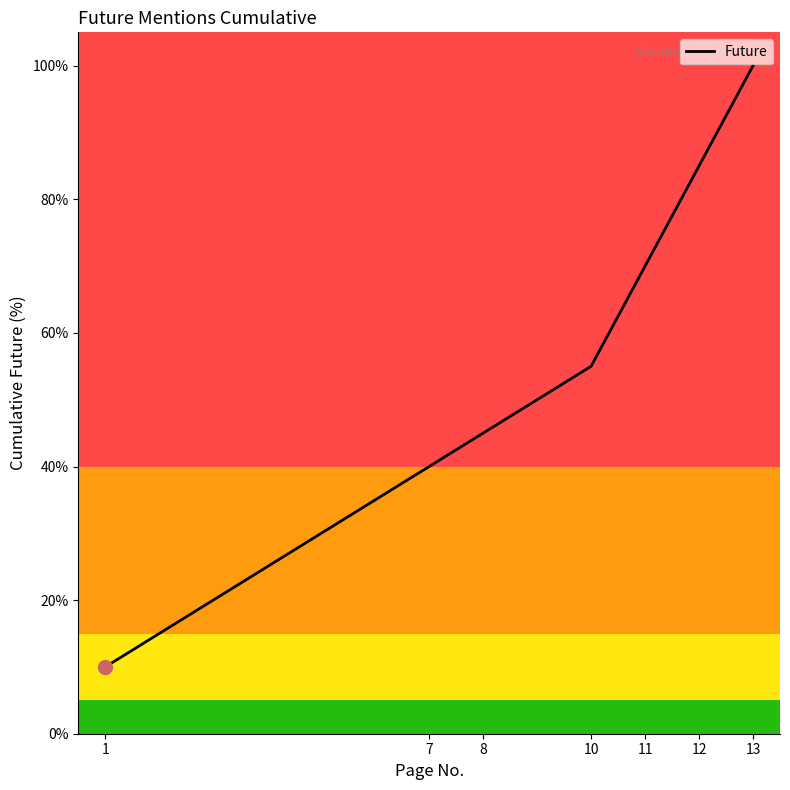

How many values exceed 55?

4